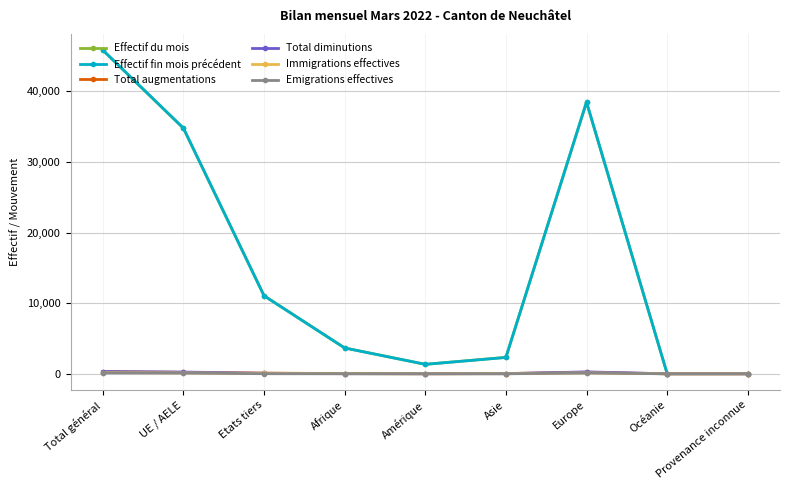

True or false: Emigrations effectives has a value of 0 at Provenance inconnue.

True